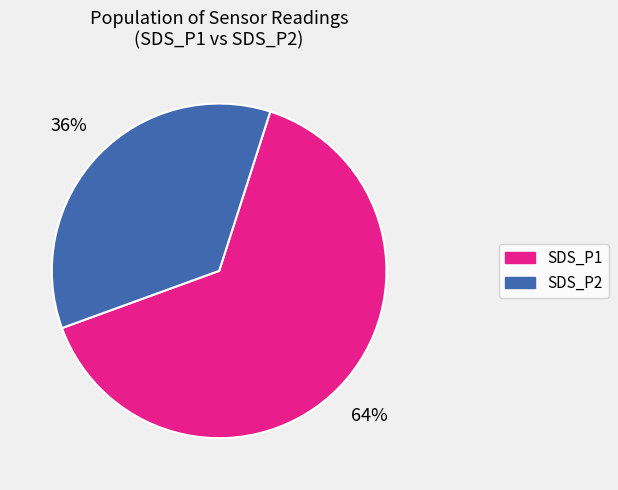

Which slice is the smallest?

SDS_P2